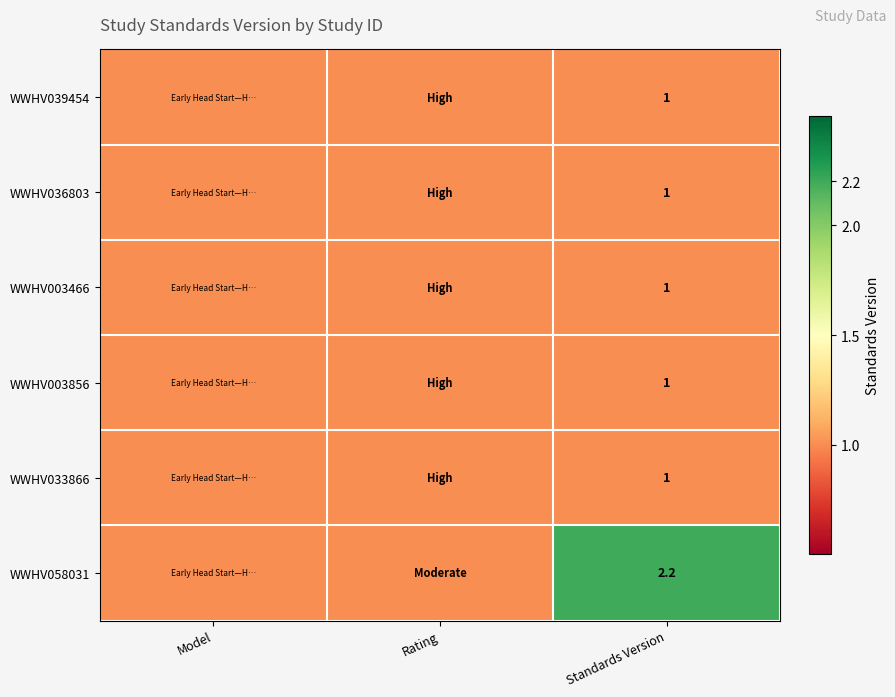

What is the difference between the highest and lowest values at Standards Version?

1.2